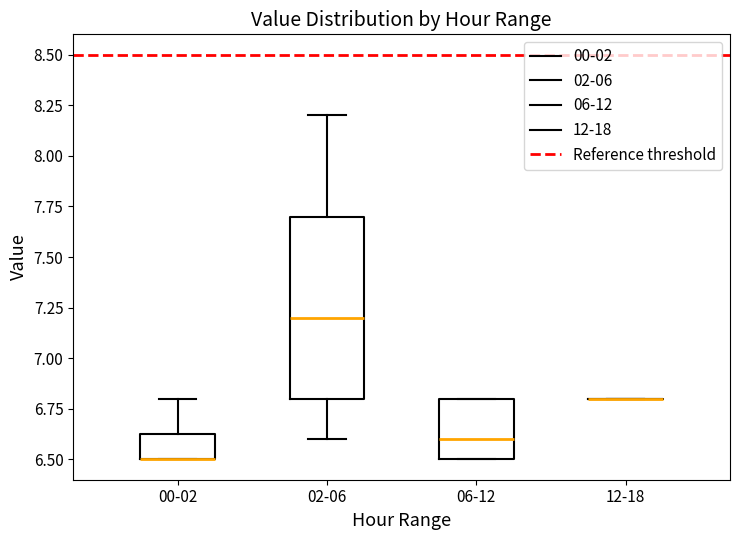

Reading left to right, read every box against the y-axis: the position of its median line, the range the box covers, and the ends of its whiskers. The values are not printed on the chart, so give them approximately, as read against the axis.

00-02: median 6.50 (drawn on the box's lower edge), box 6.50 to 6.65, whiskers 6.50 to 6.80
02-06: median 7.20, box 6.80 to 7.70, whiskers 6.60 to 8.20
06-12: median 6.60, box 6.50 to 6.80, whiskers 6.50 to 6.80
12-18: box collapsed to a line at 6.80, whiskers 6.80 to 6.80